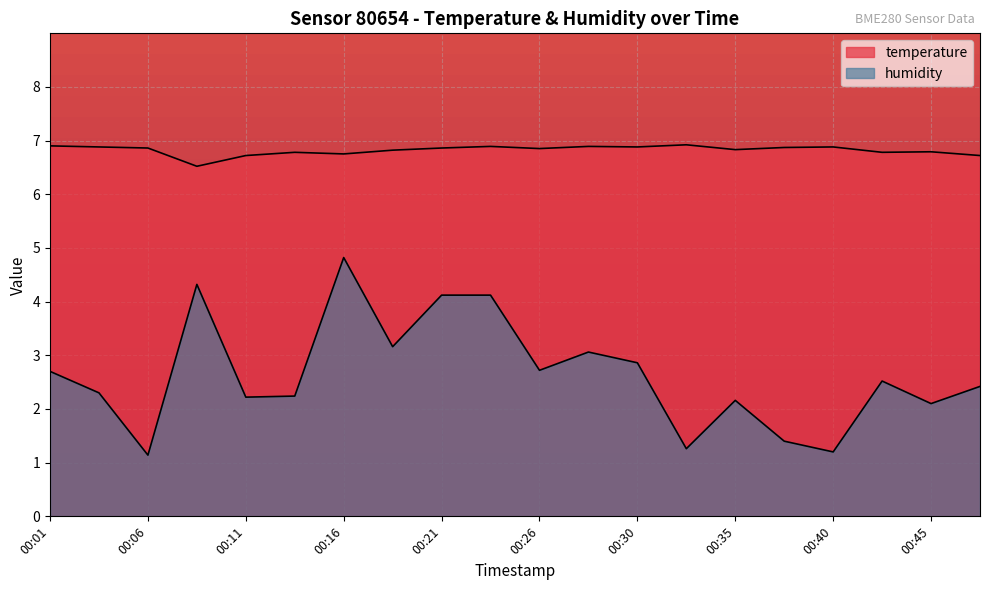

True or false: humidity and temperature cross at least once.

False